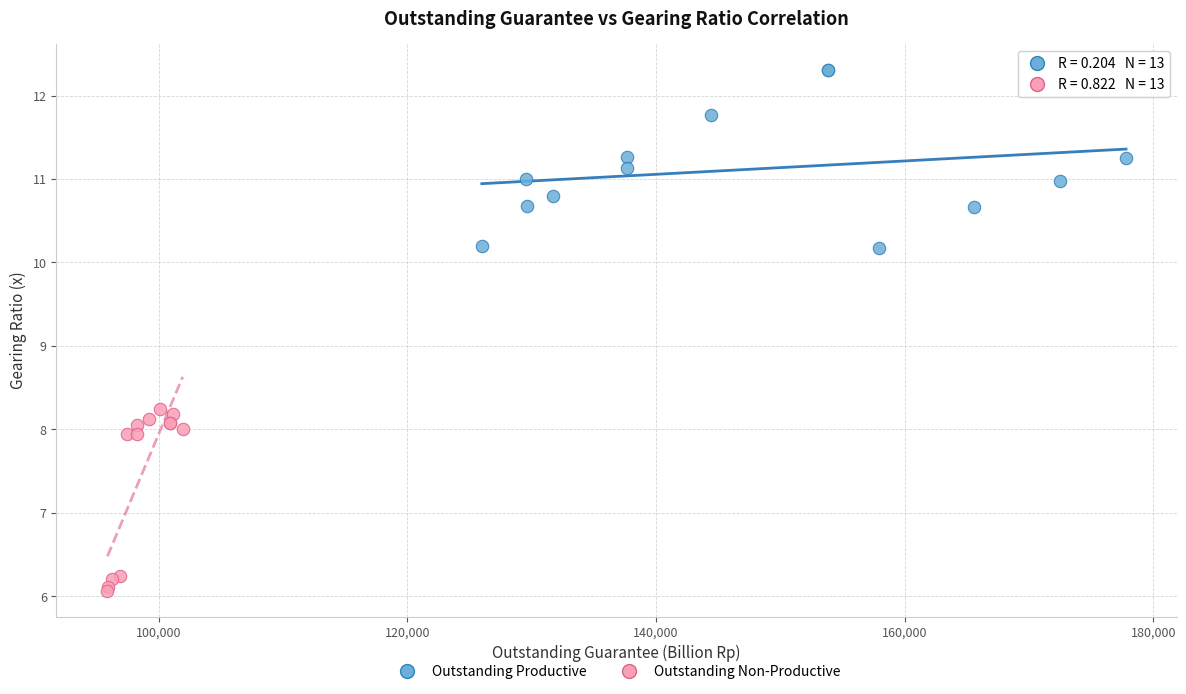

Which series reaches the minimum Y coordinate?

Outstanding Non-Productive